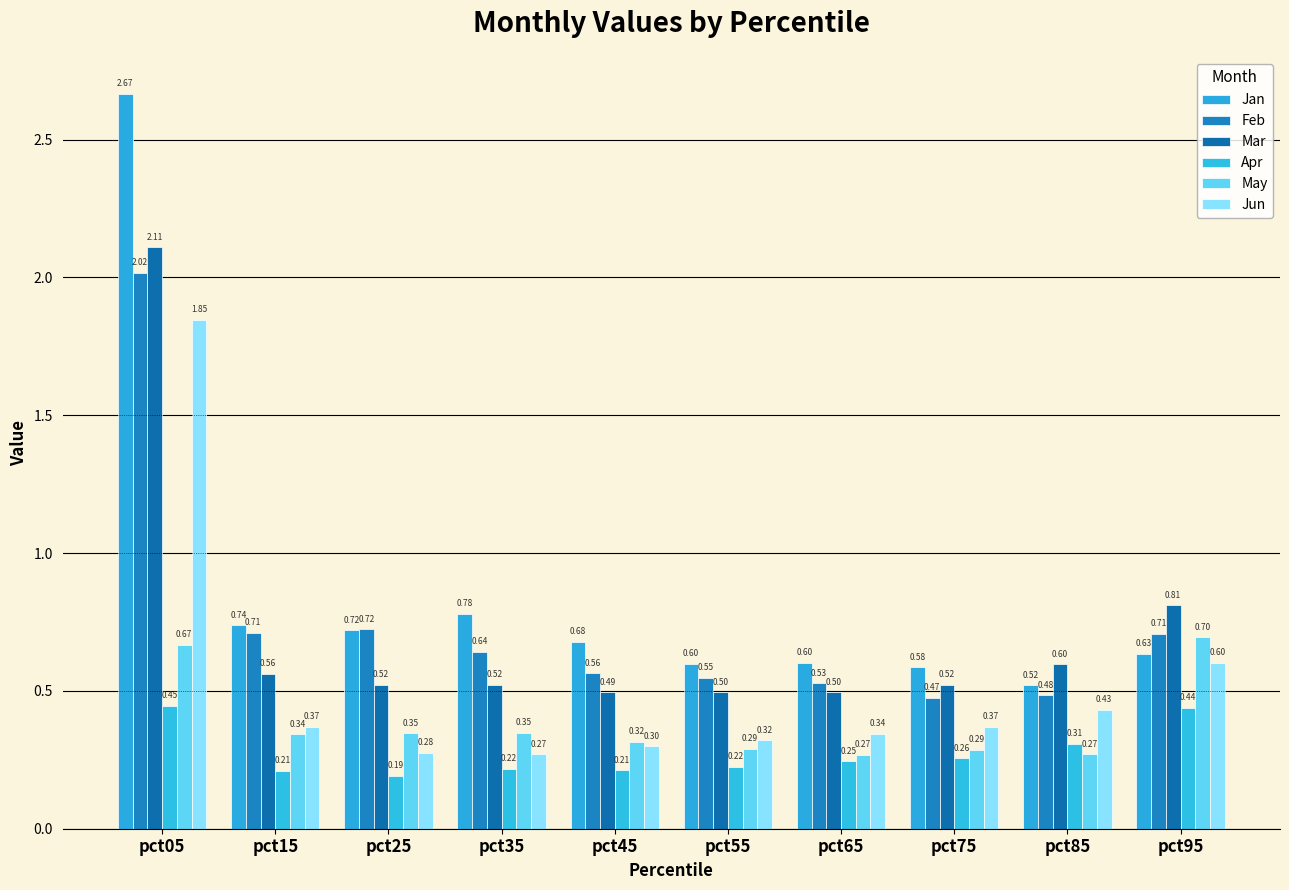

Rank the series by their maximum value, from highest to lowest.

Jan, Mar, Feb, Jun, May, Apr